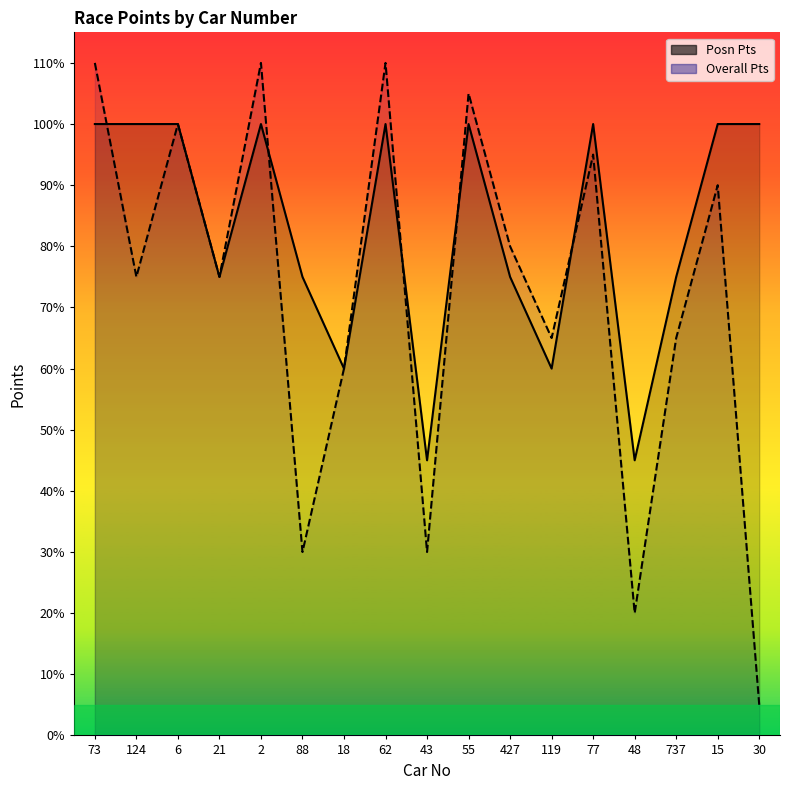

Does the chart display data point markers on the line(s)?

No